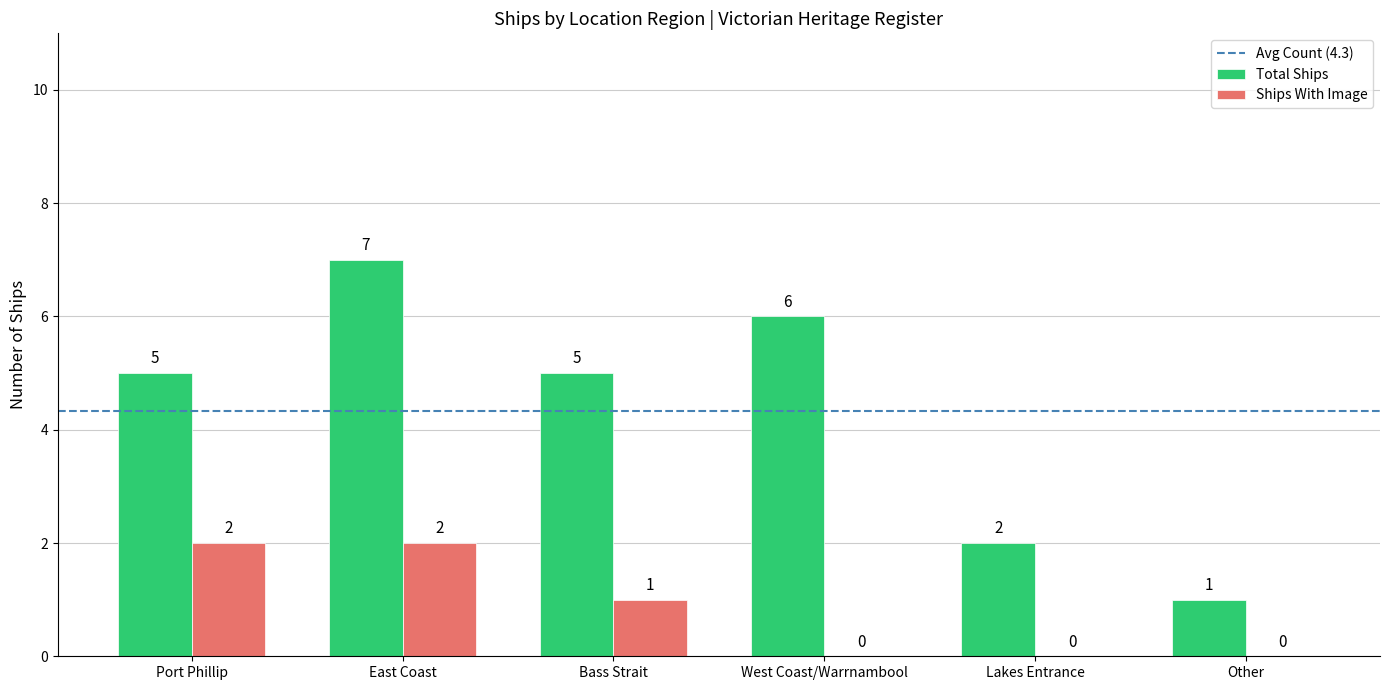

What is the sum of the Total Ships values at East Coast and West Coast/Warrnambool?

13